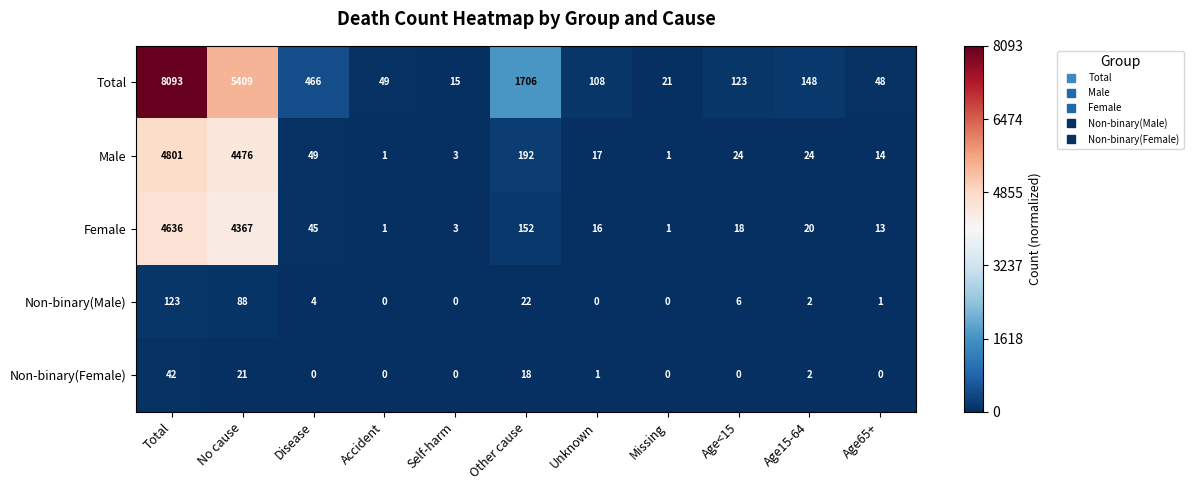

Where does the Non-binary(Male) series first go above 2?

Total